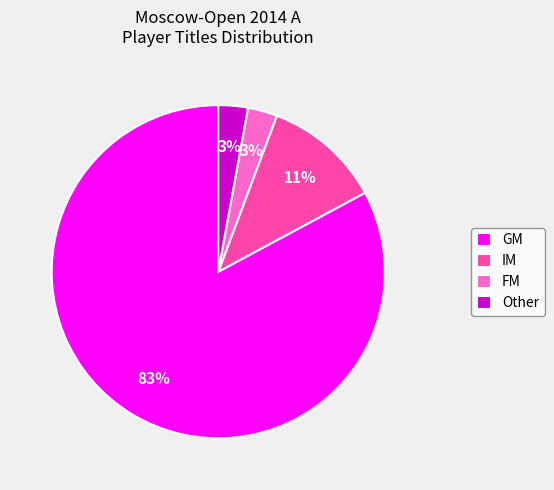

Is it true that FM is 12% of the pie?

False